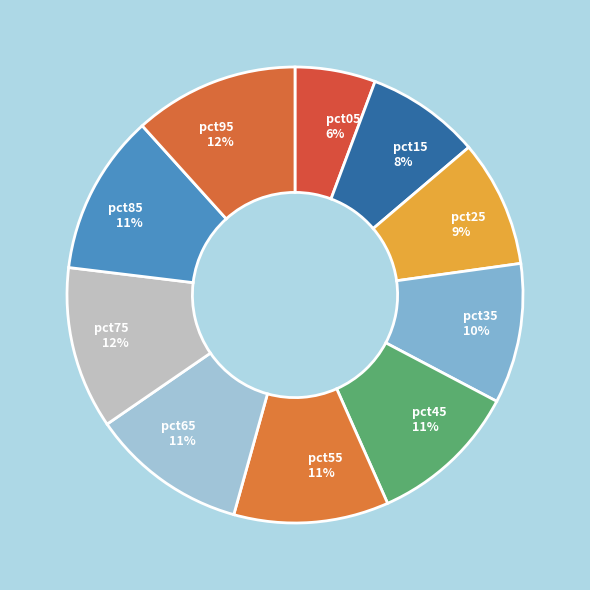

To the nearest percent, what is the difference between the pct15 and pct95 slice percentages?

4%